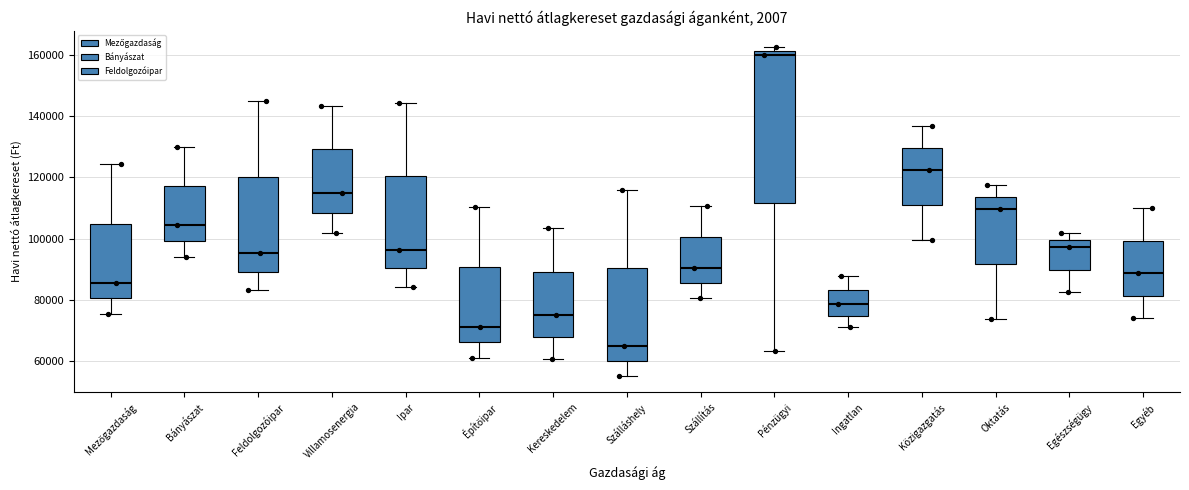

Comparing the boxes themselves (not the whiskers), which one is the tallest?

Pénzügyi